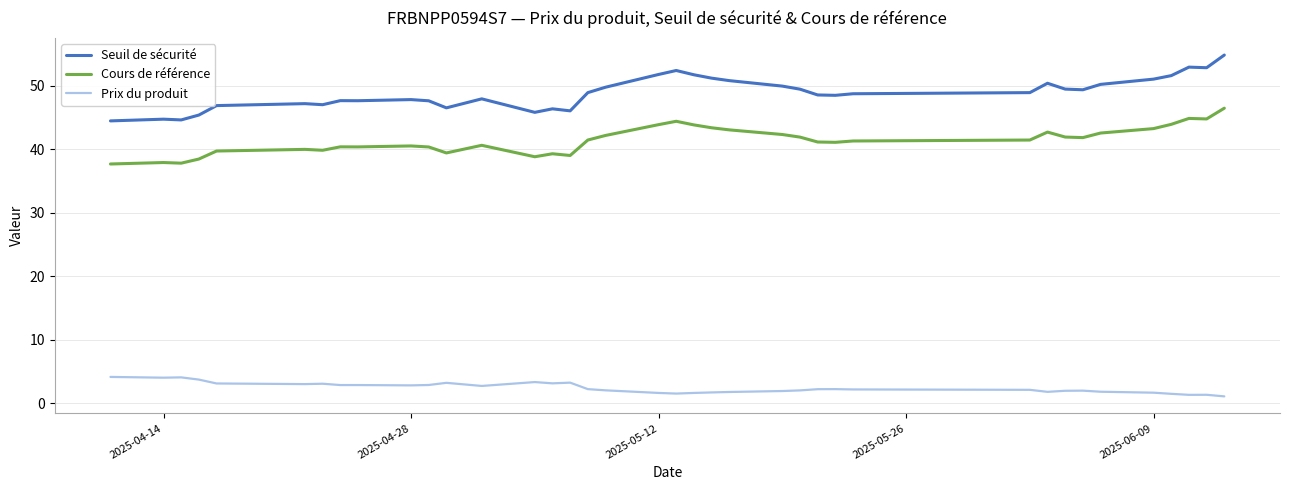

Count the number of categories in the chart.

38